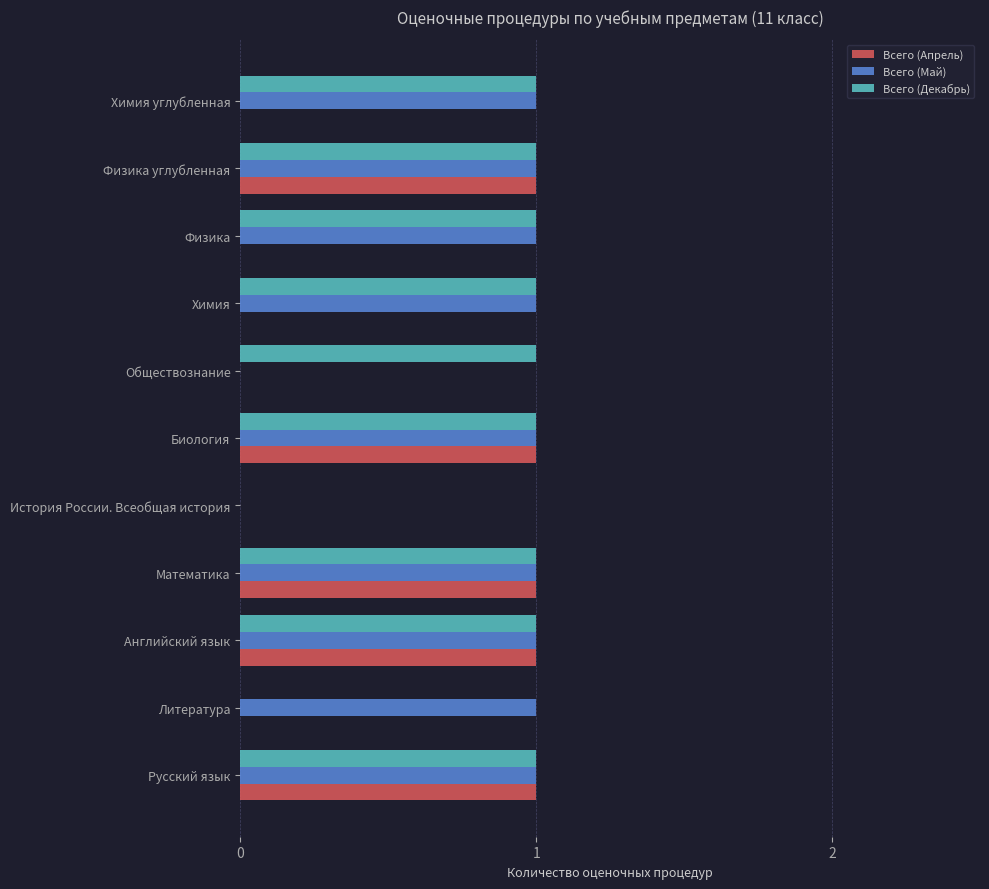

Is the value of Всего (Апрель) at Английский язык greater than the value of Всего (Май) at История России. Всеобщая история?

Yes